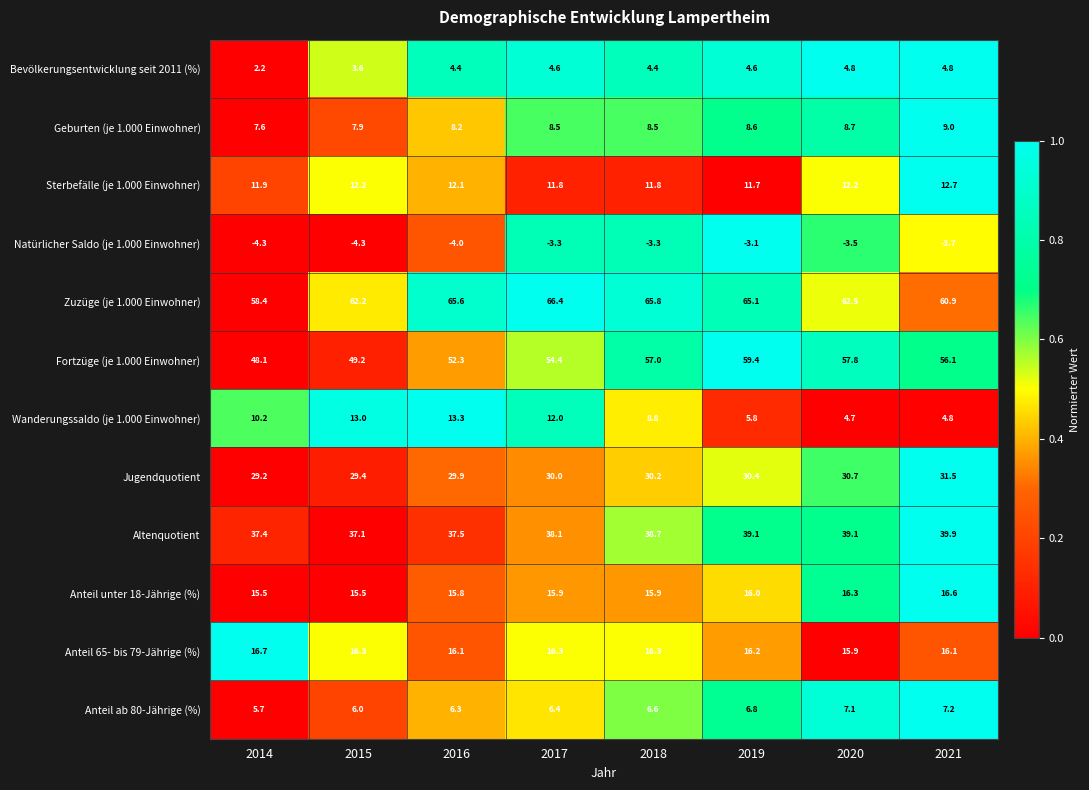

Between 2019 and 2020, which series saw the biggest shift?

Zuzüge (je 1.000 Einwohner)